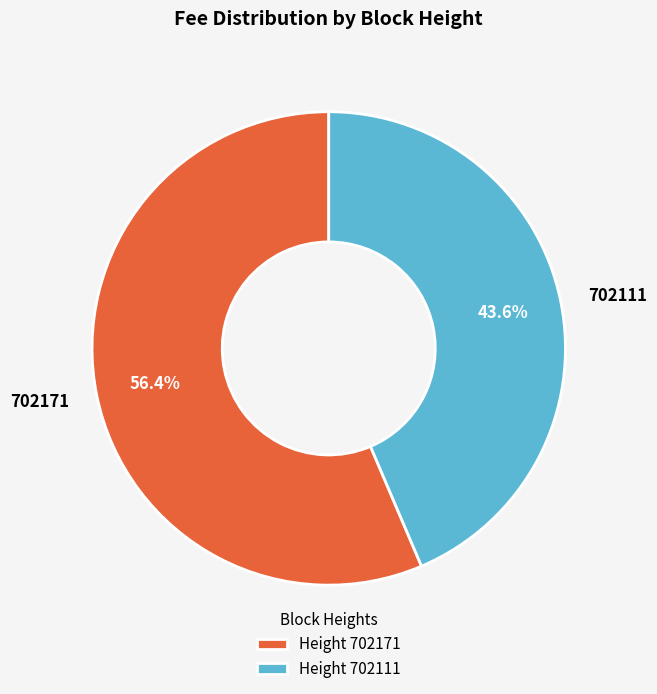

What is the smallest slice in the pie chart?

702111